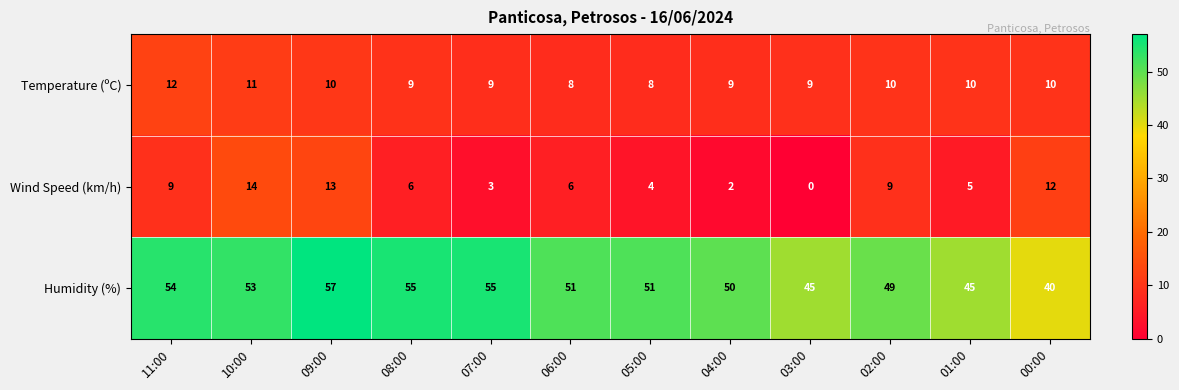

Where is Humidity (%) nearest to the value 48?

02:00